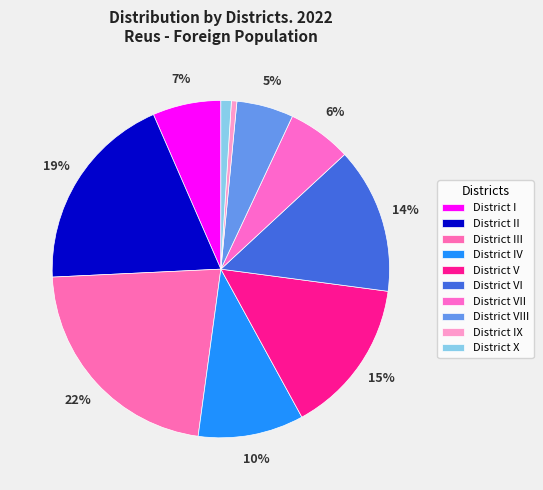

What percentage do District I and District V together represent?

21.5%